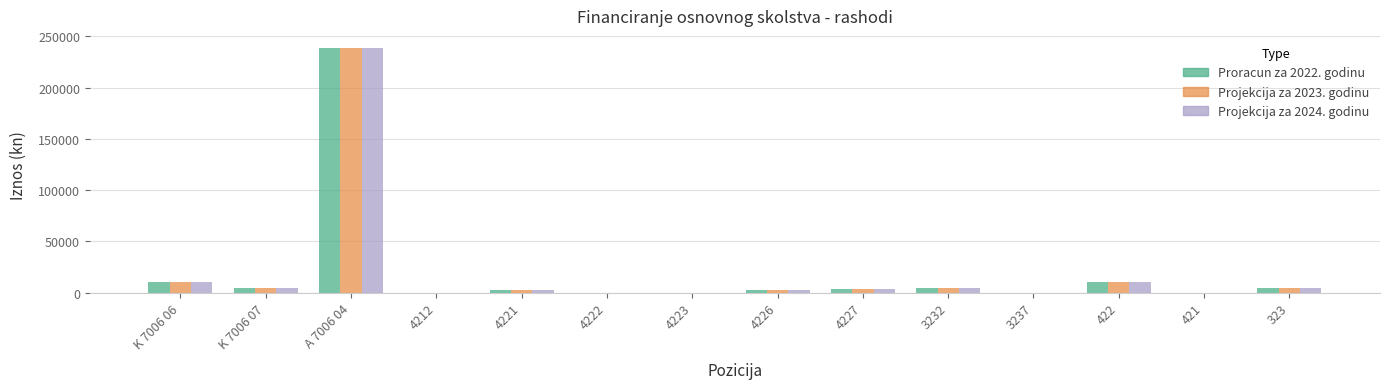

Is the value of Proracun za 2022. godinu at A 7006 04 greater than the value of Projekcija za 2023. godinu at 4212?

Yes